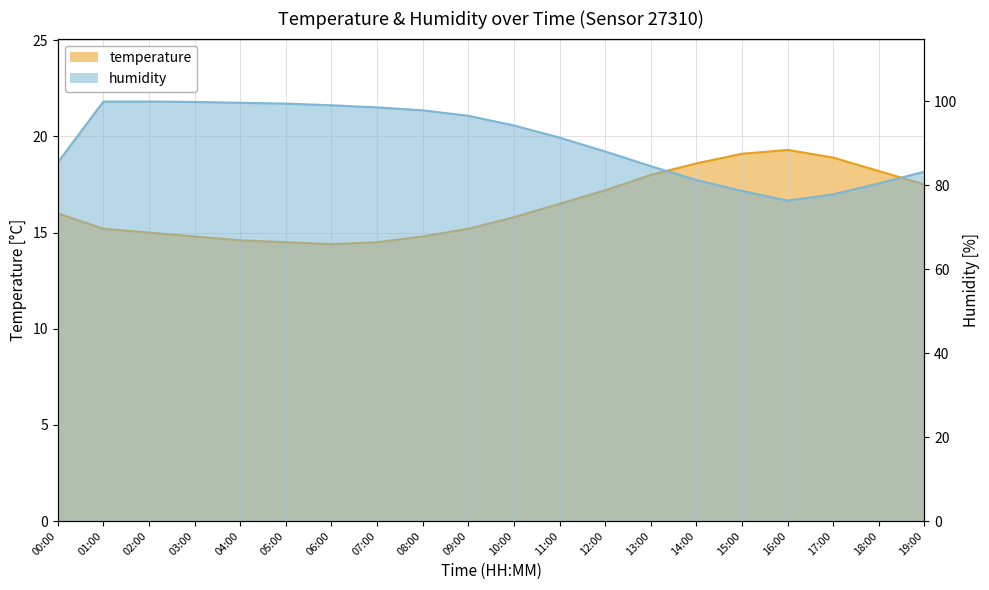

Which category has the highest value across all series?

01:00